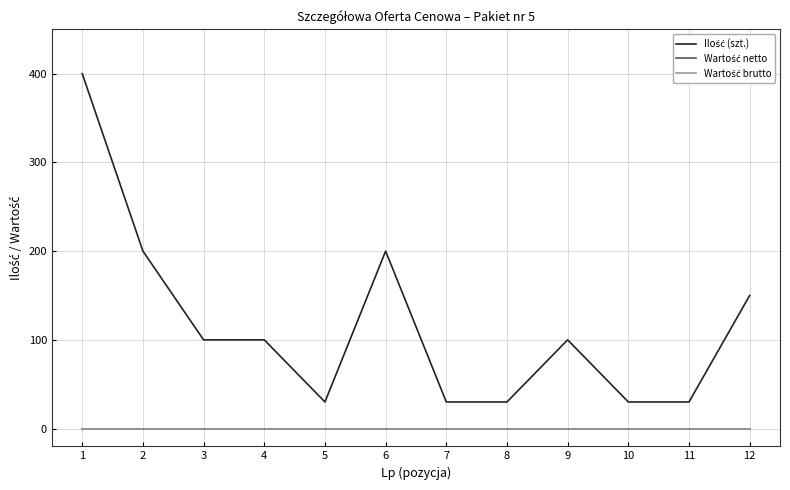

The Wartość netto series shows 0 at 12. True or false?

True